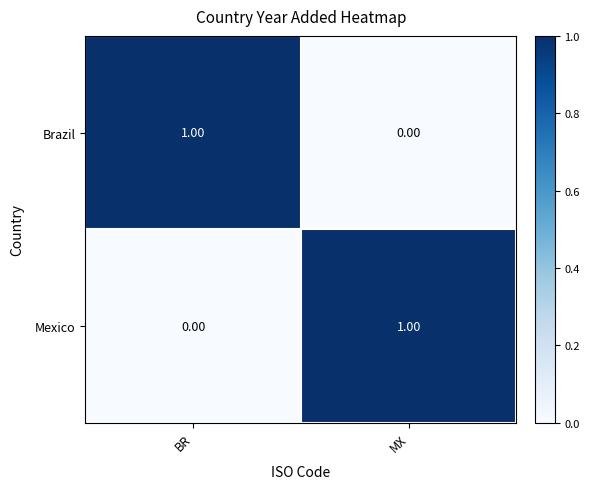

Rank the categories by Mexico value from lowest to highest.

BR, MX